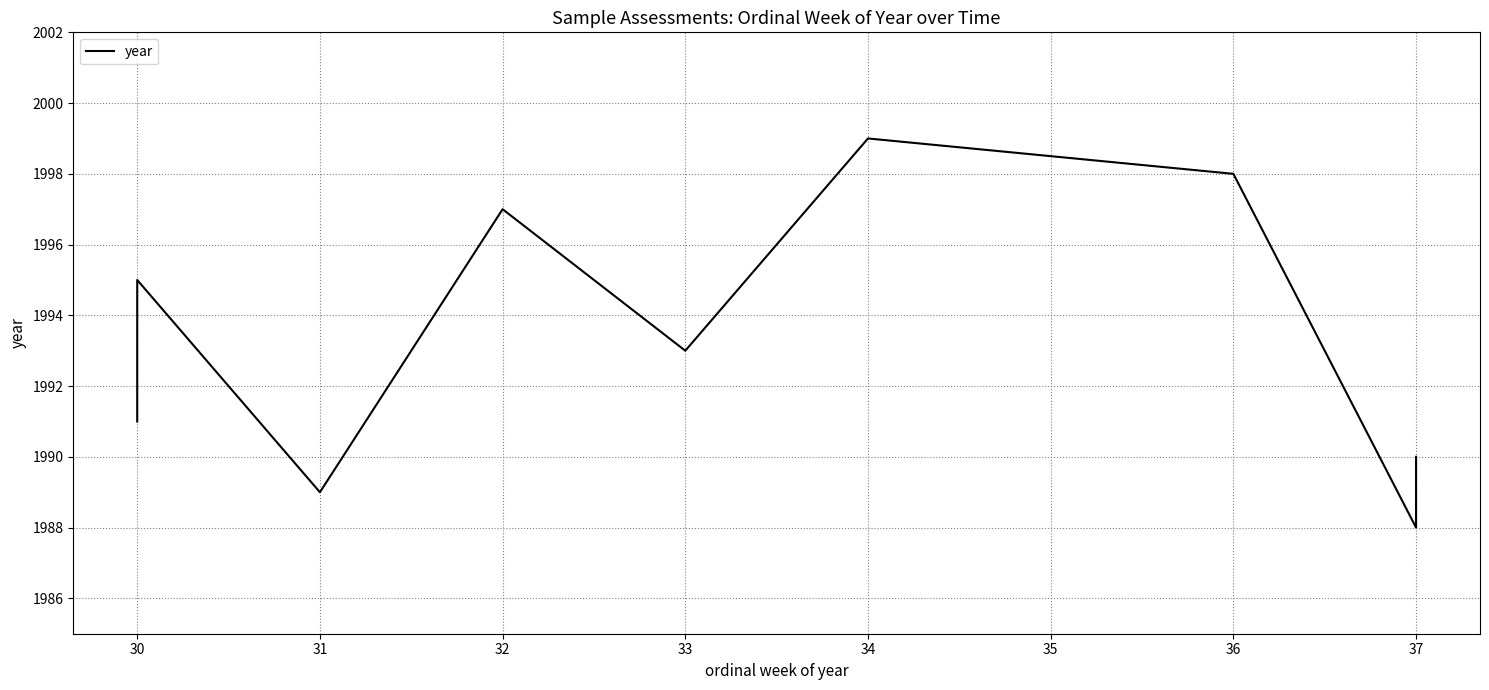

Is it true that the value at 34 is 1999?

True